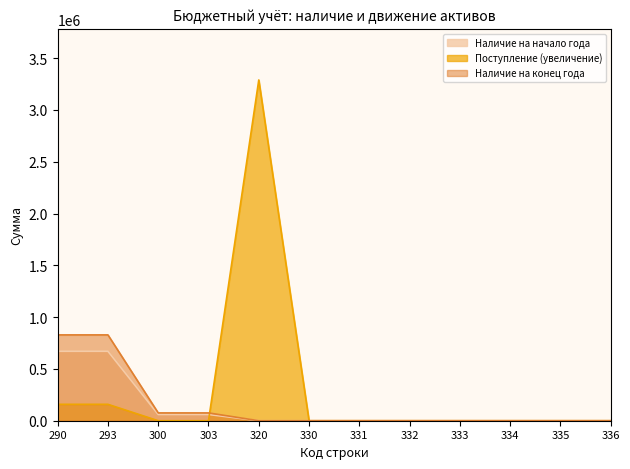

How many categories are shown in the chart?

12